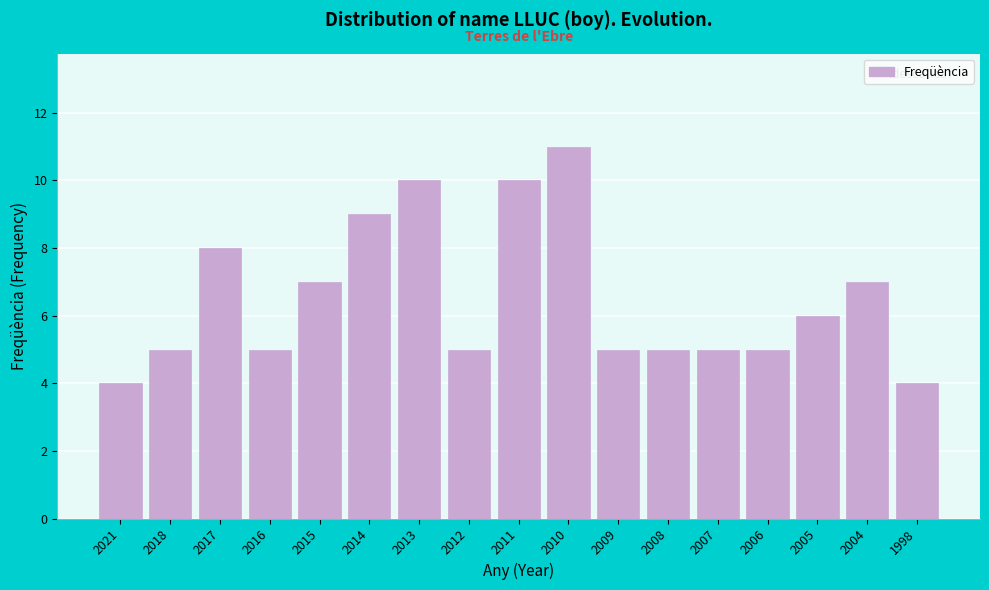

Reading left to right, list all the values displayed in this chart.

2021=4	2018=5	2017=8	2016=5	2015=7	2014=9	2013=10	2012=5	2011=10	2010=11	2009=5	2008=5	2007=5	2006=5	2005=6	2004=7	1998=4